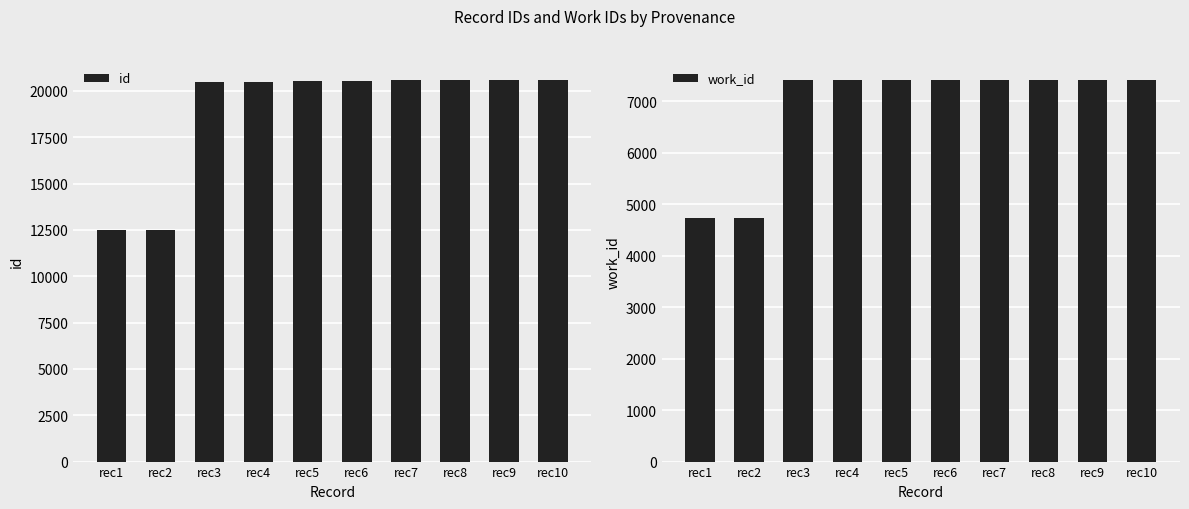

Where is id nearest to the value 16526?

rec3